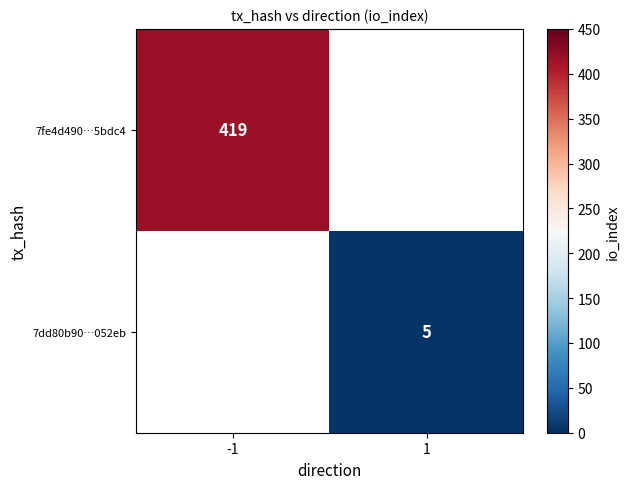

True or false: 7fe4d490…5bdc4 has a value of 154 at -1.

False